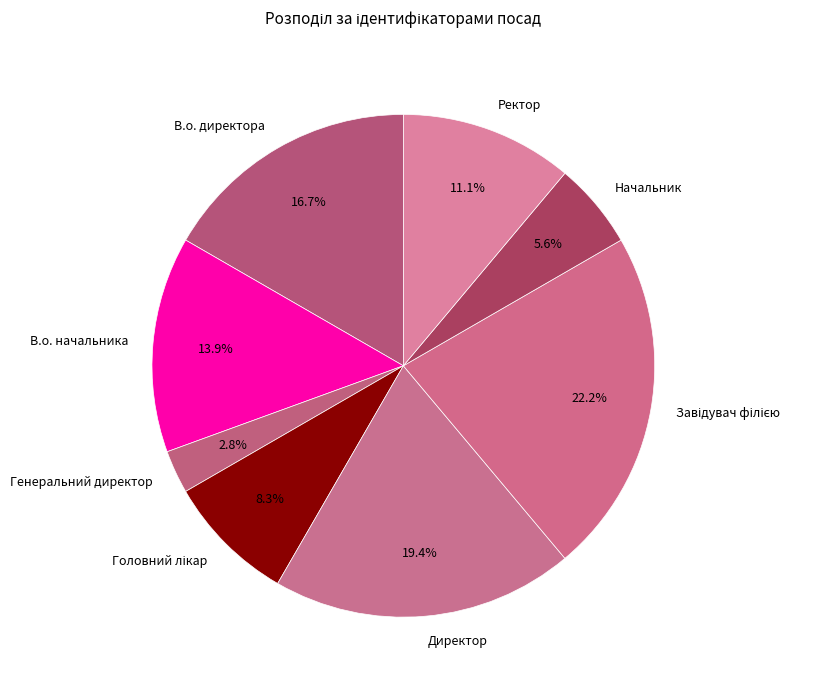

The Директор slice represents 19% of the pie. True or false?

True